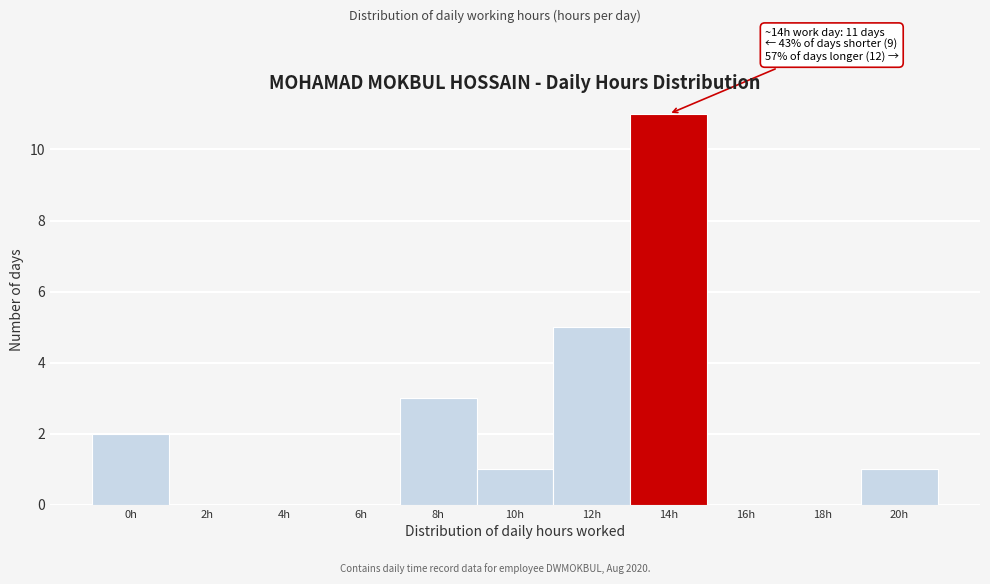

Reading left to right, transcribe all the data shown in this chart.

0h=2	2h=0	4h=0	6h=0	8h=3	10h=1	12h=5	14h=11	16h=0	18h=0	20h=1